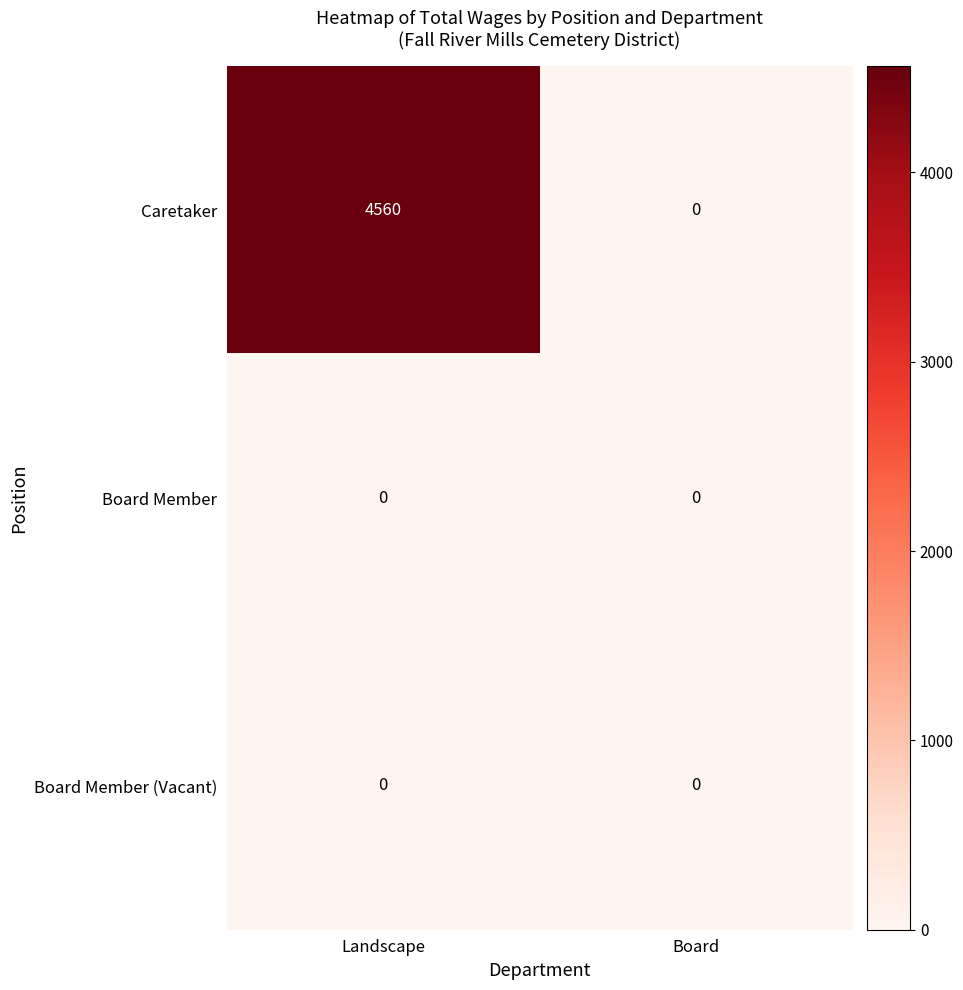

Reading left to right, list all the values displayed in this chart.

Caretaker: Landscape=4560	Board=0
Board Member: Landscape=0	Board=0
Board Member (Vacant): Landscape=0	Board=0